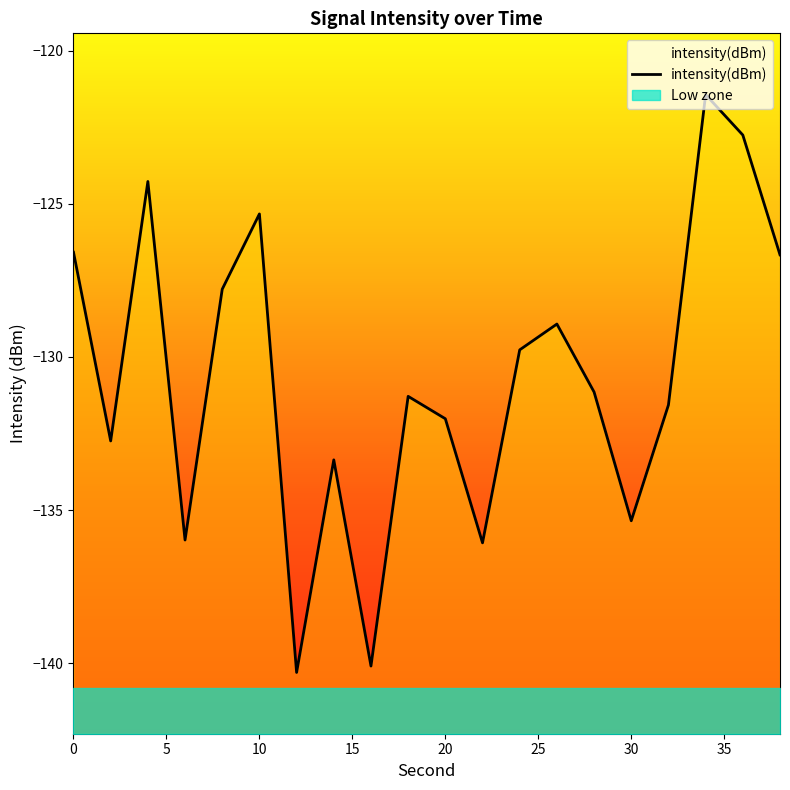

How many interior local valleys (lower than both neighbors) does the data have?

6